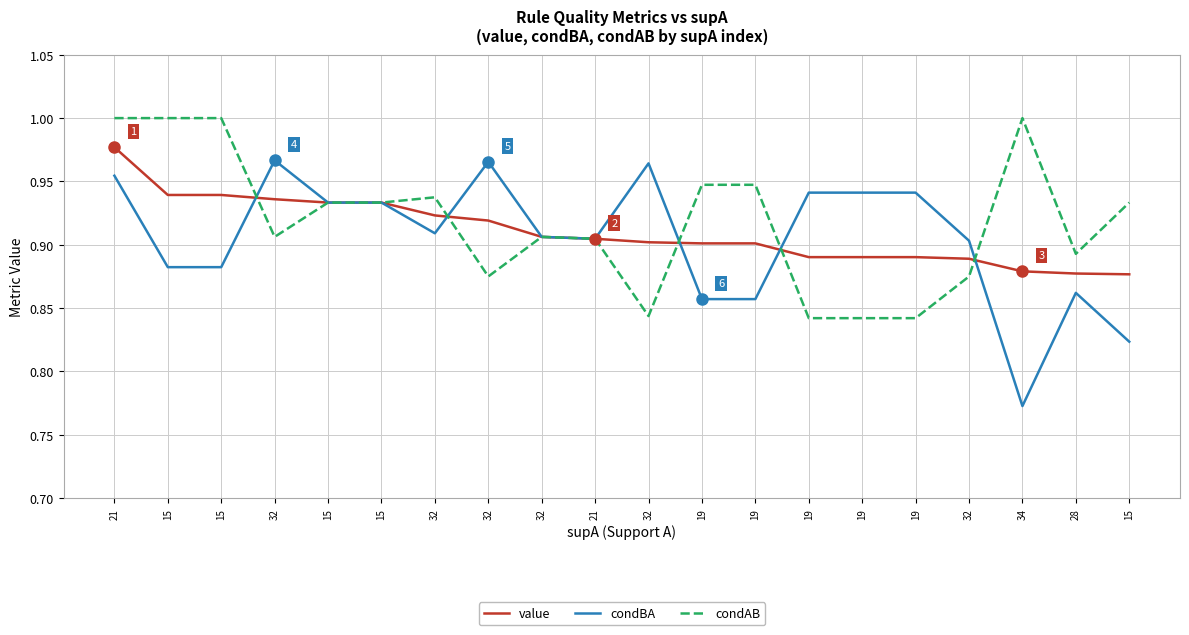

Between 34 and 21, which is larger?

21